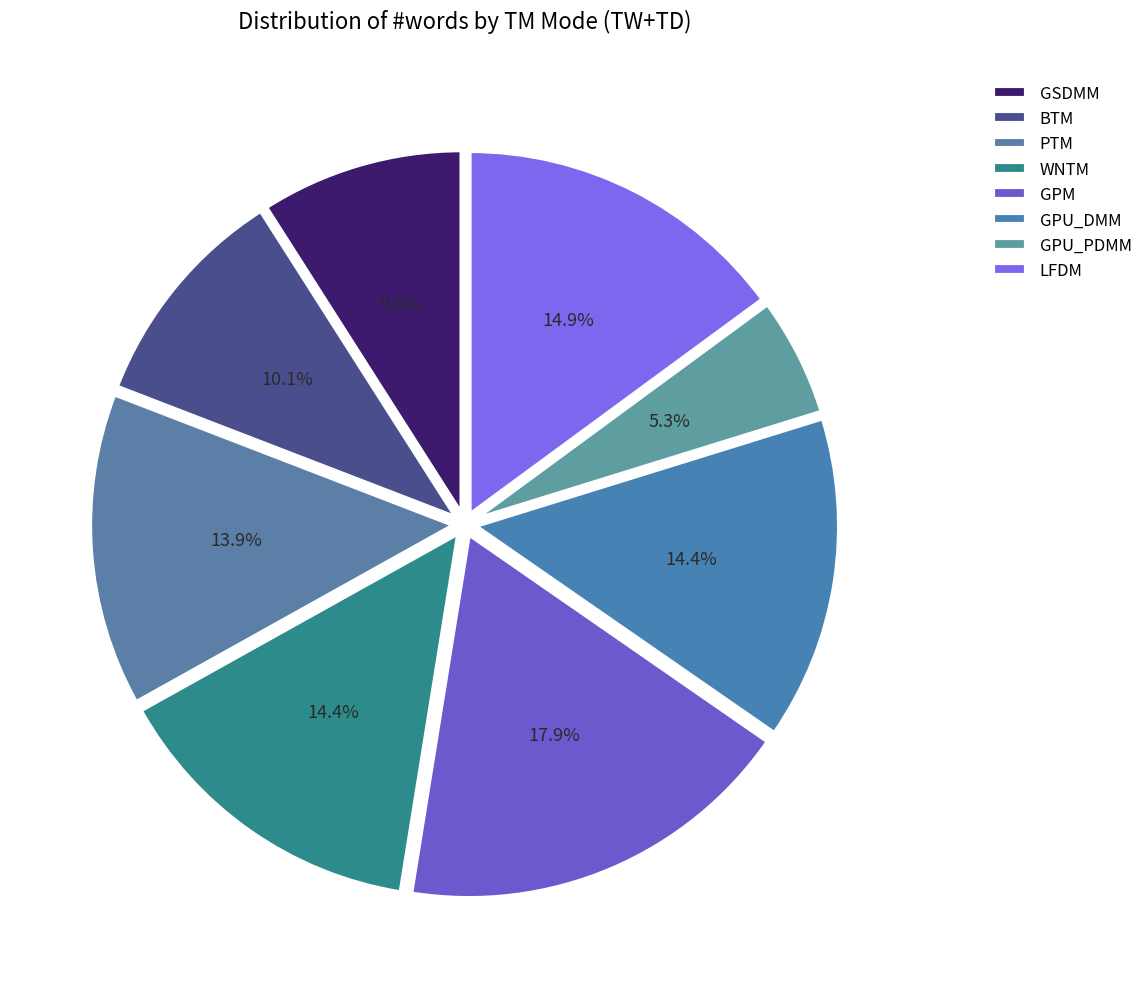

What portion of the pie excludes GPU_DMM?

85.6%